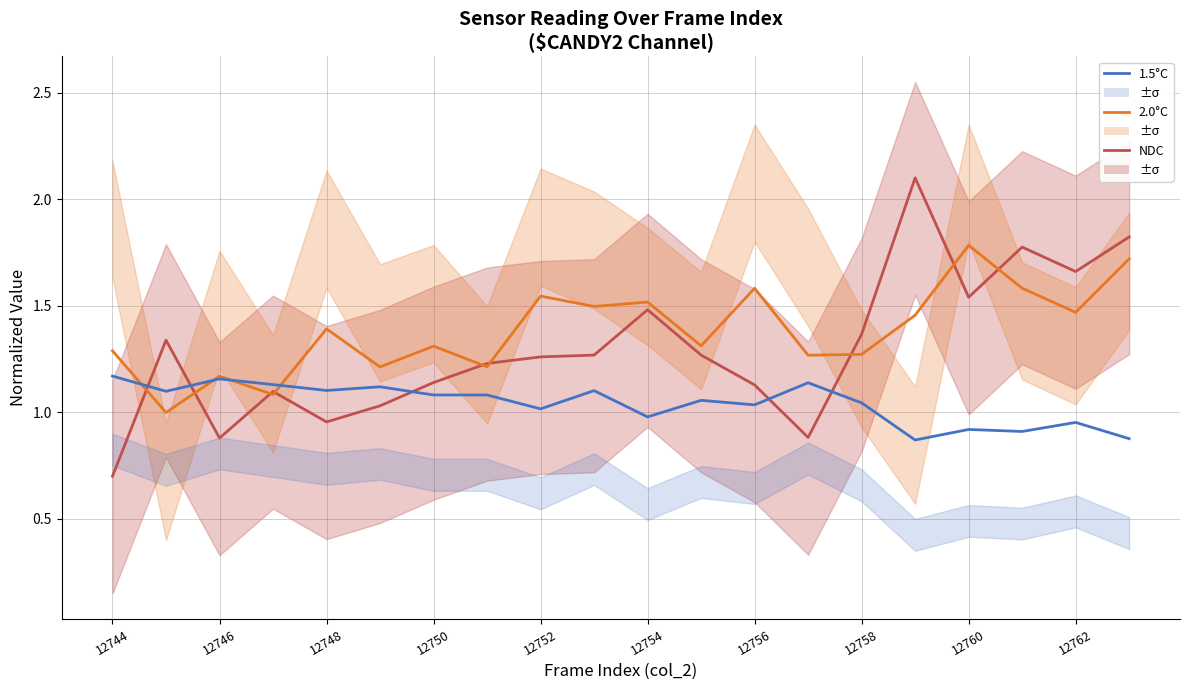

Does the chart display data point markers on the line(s)?

No